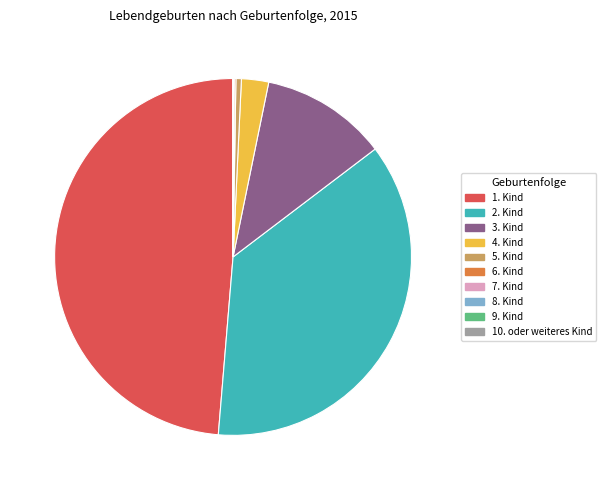

Is 1. Kind the majority of the pie?

No